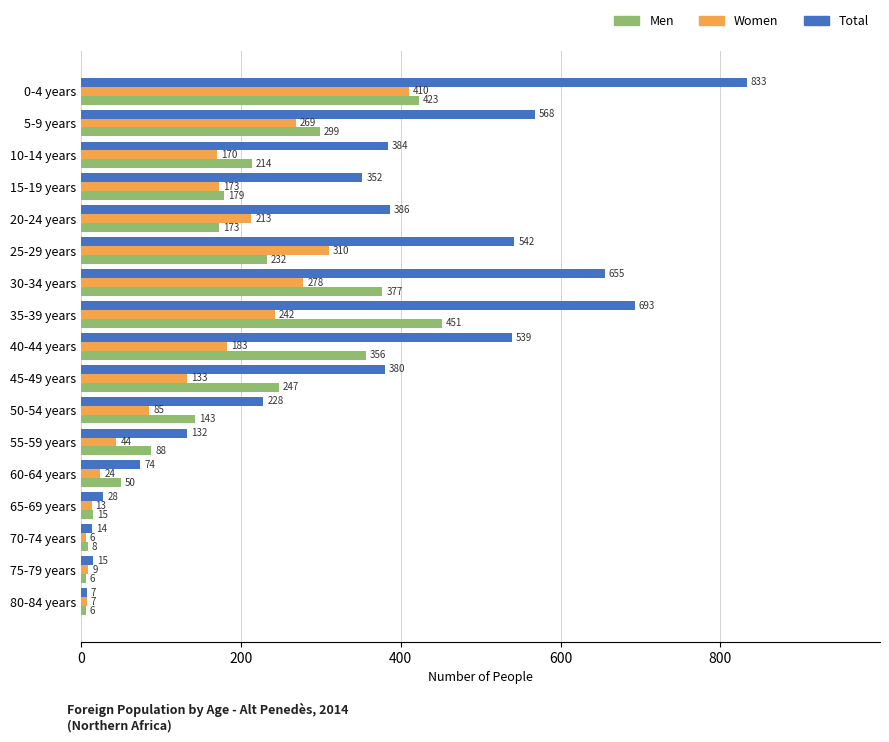

The Total series shows 380 at 45-49 years. True or false?

True